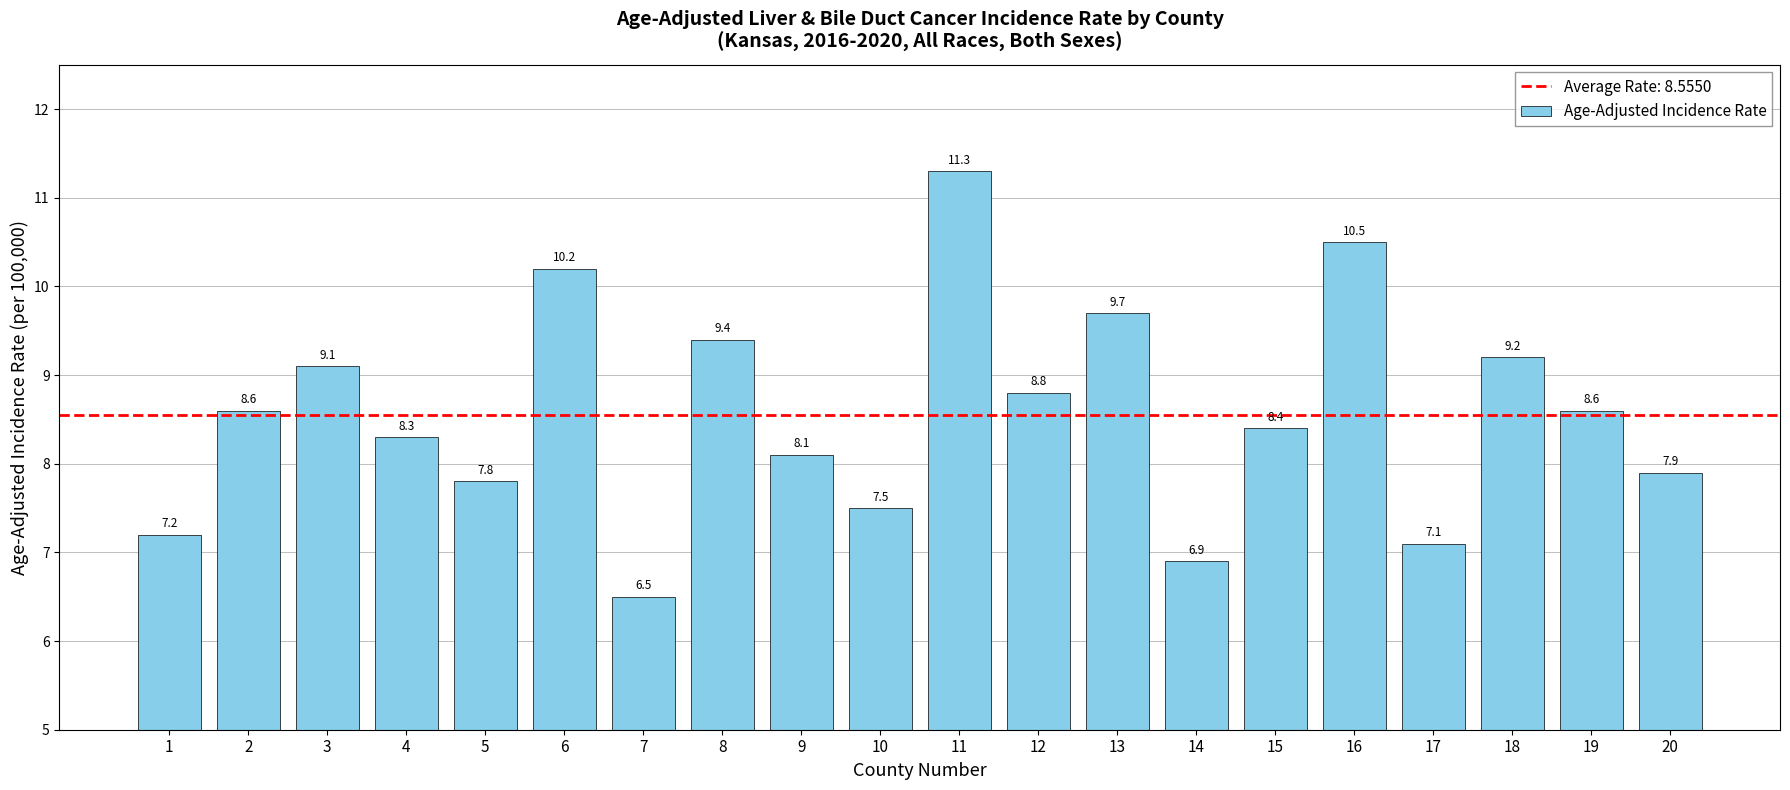

Which category has the highest value across all series?

11